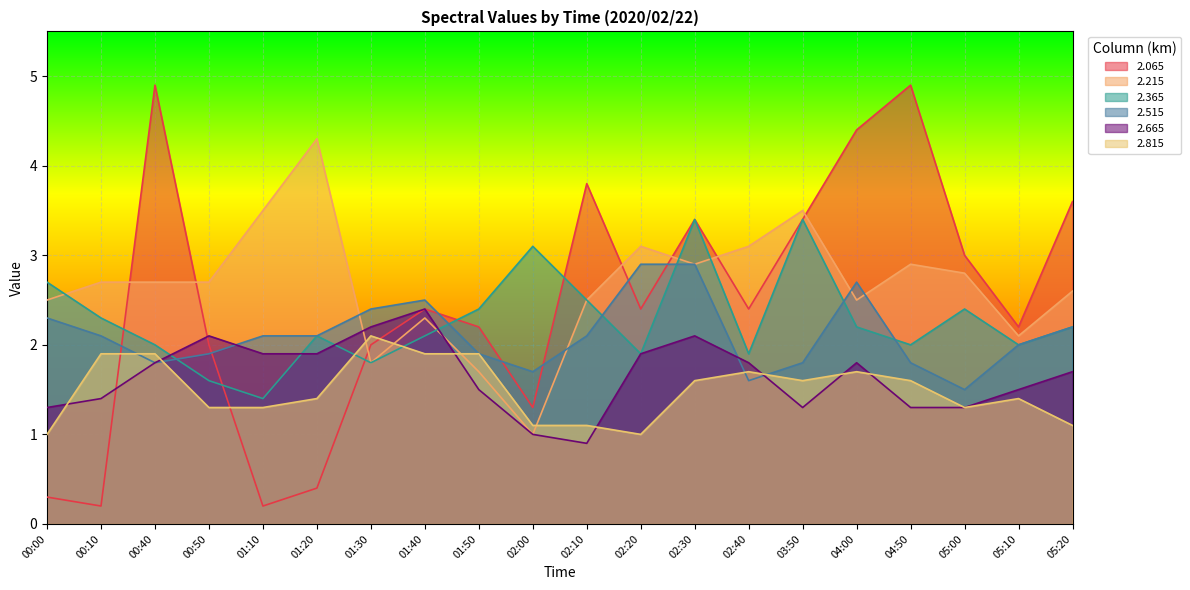

Read the 2.815 value at 01:30.

2.1